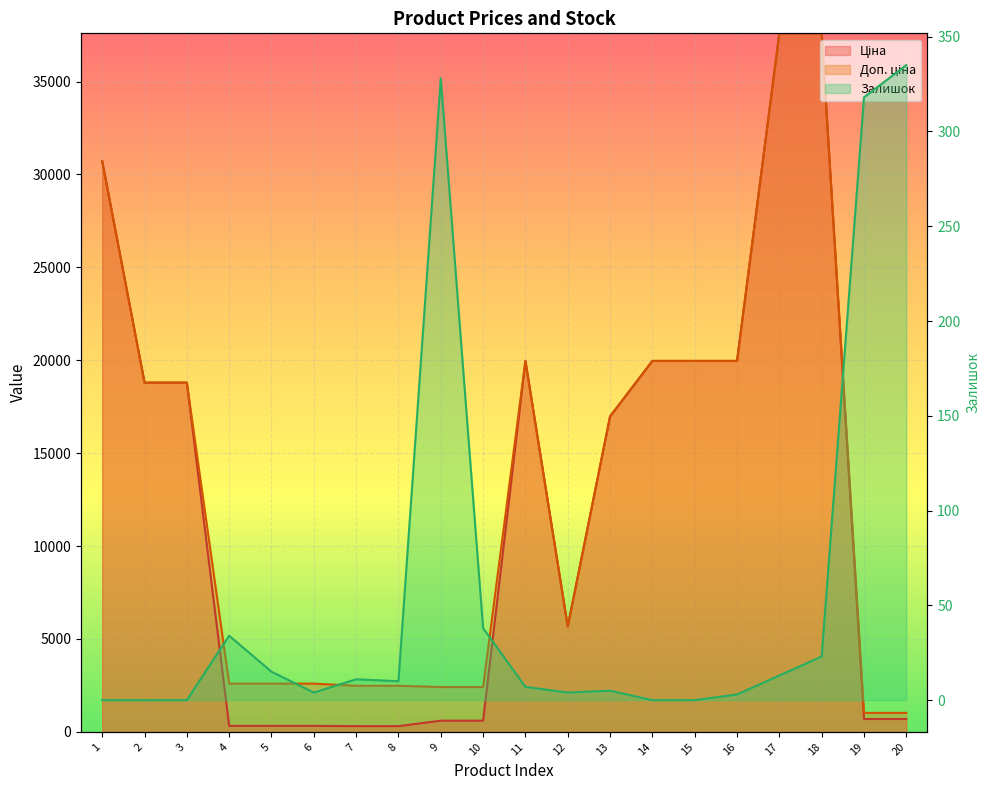

What is the difference between the highest and lowest values at 6?

2594.3